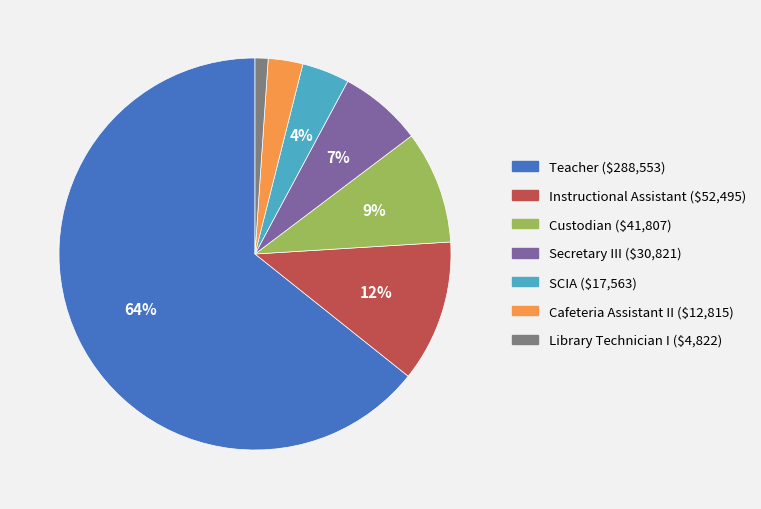

Count the number of slices in the pie.

7